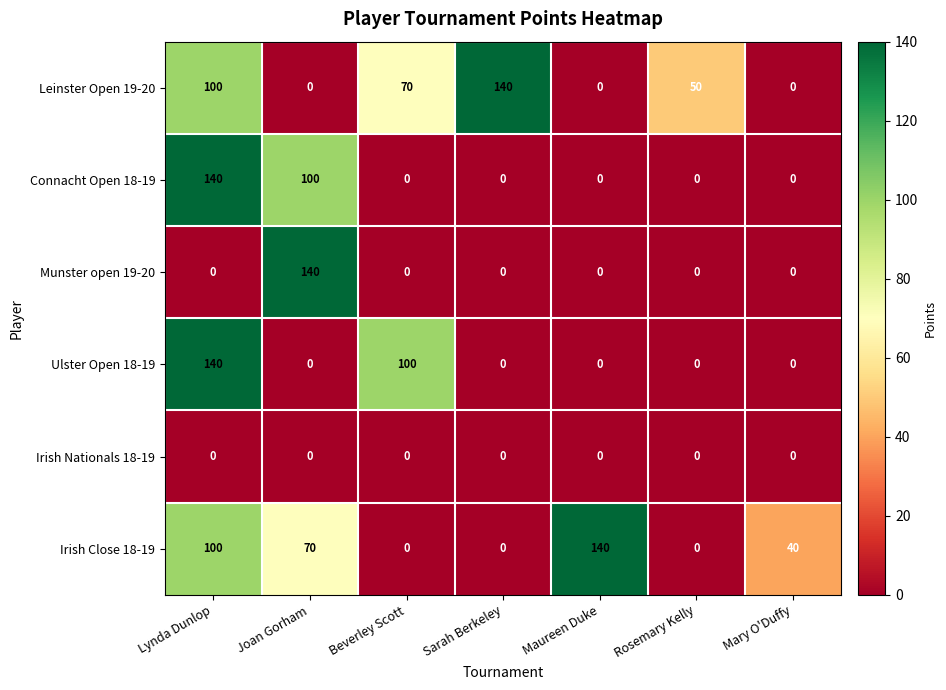

At how many categories does at least one series exceed 113?

4